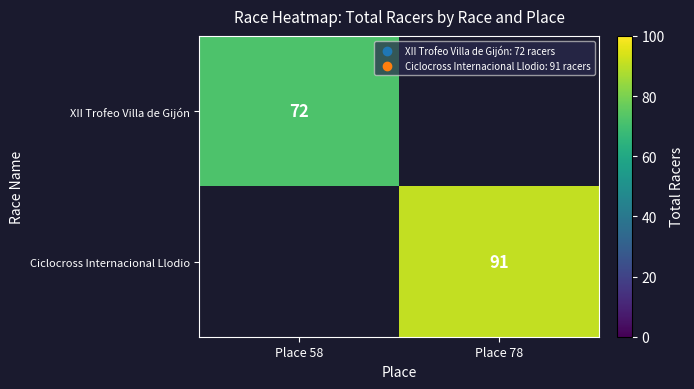

The value of Ciclocross Internacional Llodio at Place 78 is 19. True or false?

False